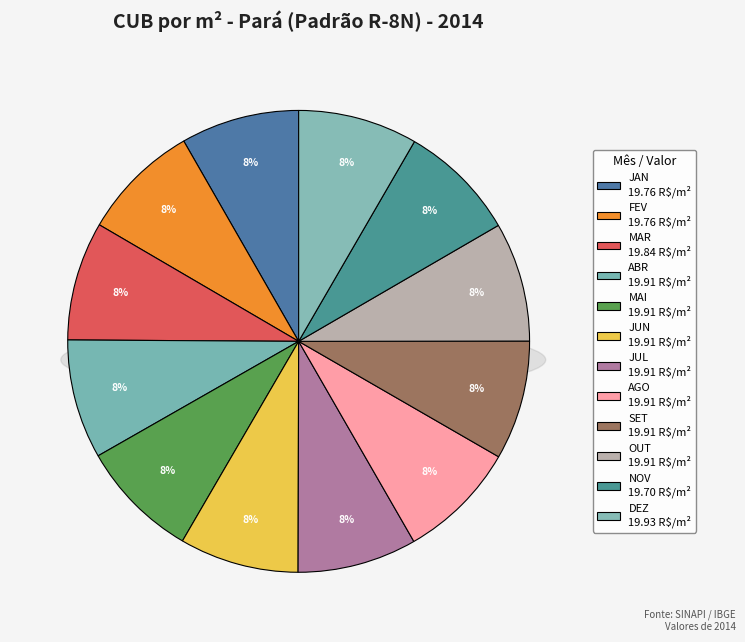

To the nearest percent, what is the average slice percentage?

8%